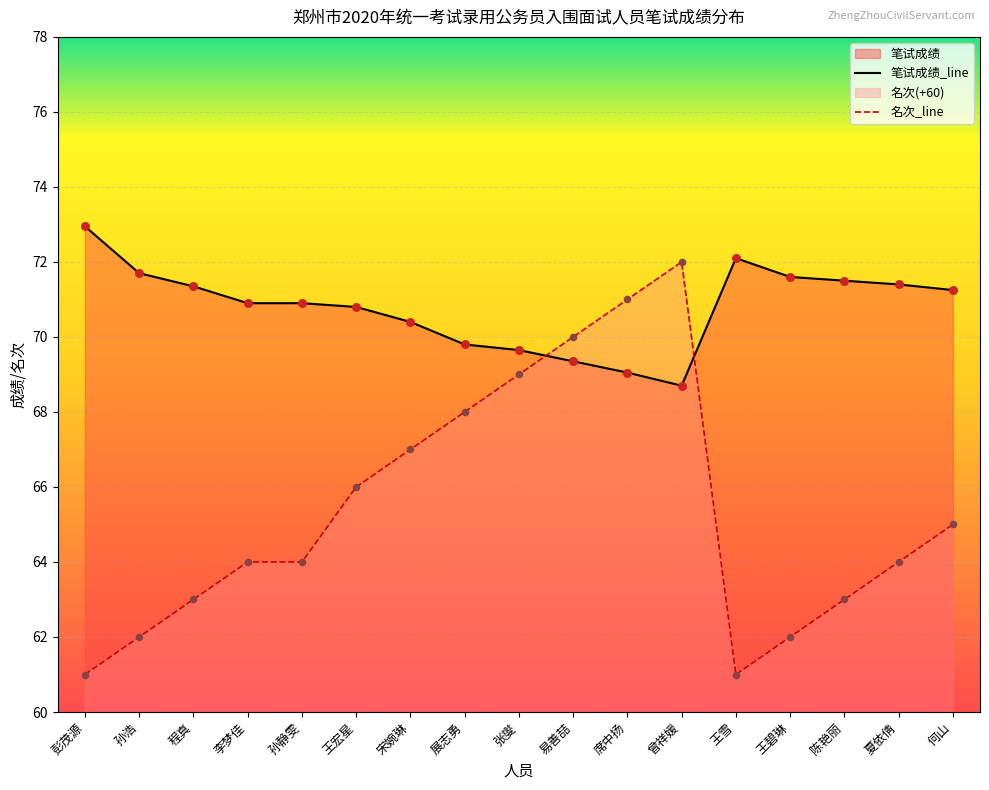

At which category is the sum across all series the highest?

曾祥媛